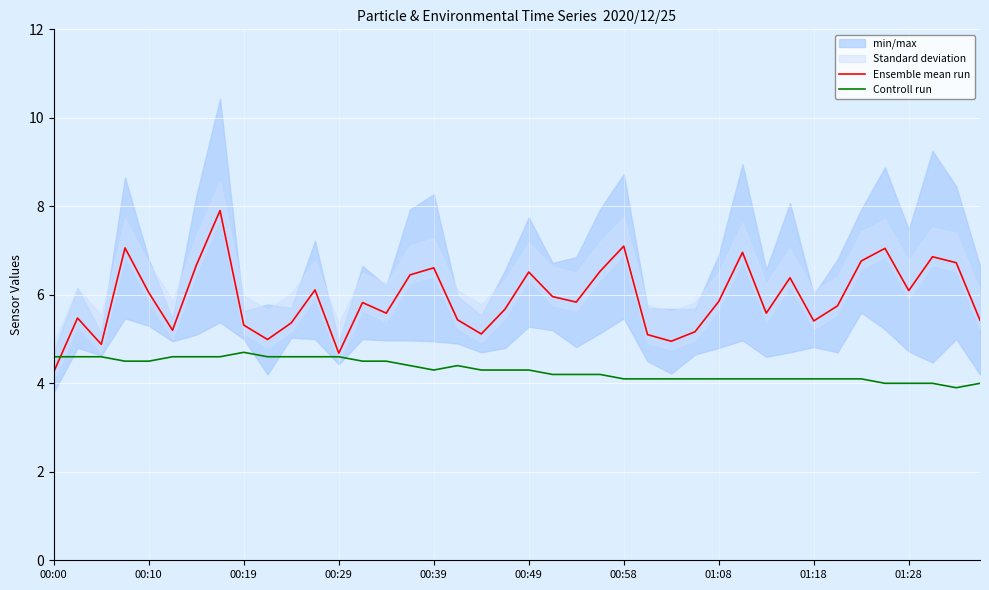

What is the average value of the Controll run series?

4.3